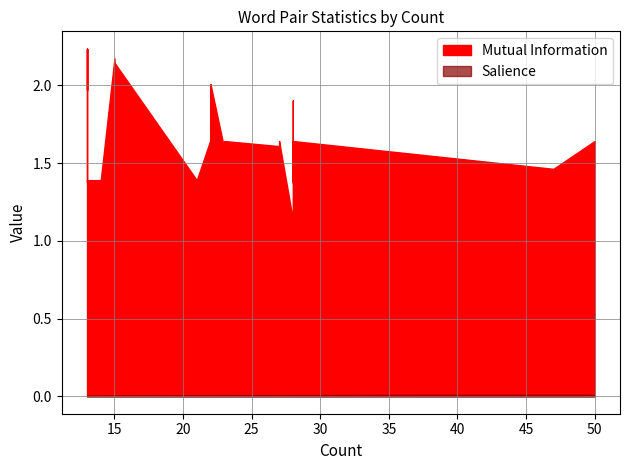

Does the chart have visible grid lines?

Yes